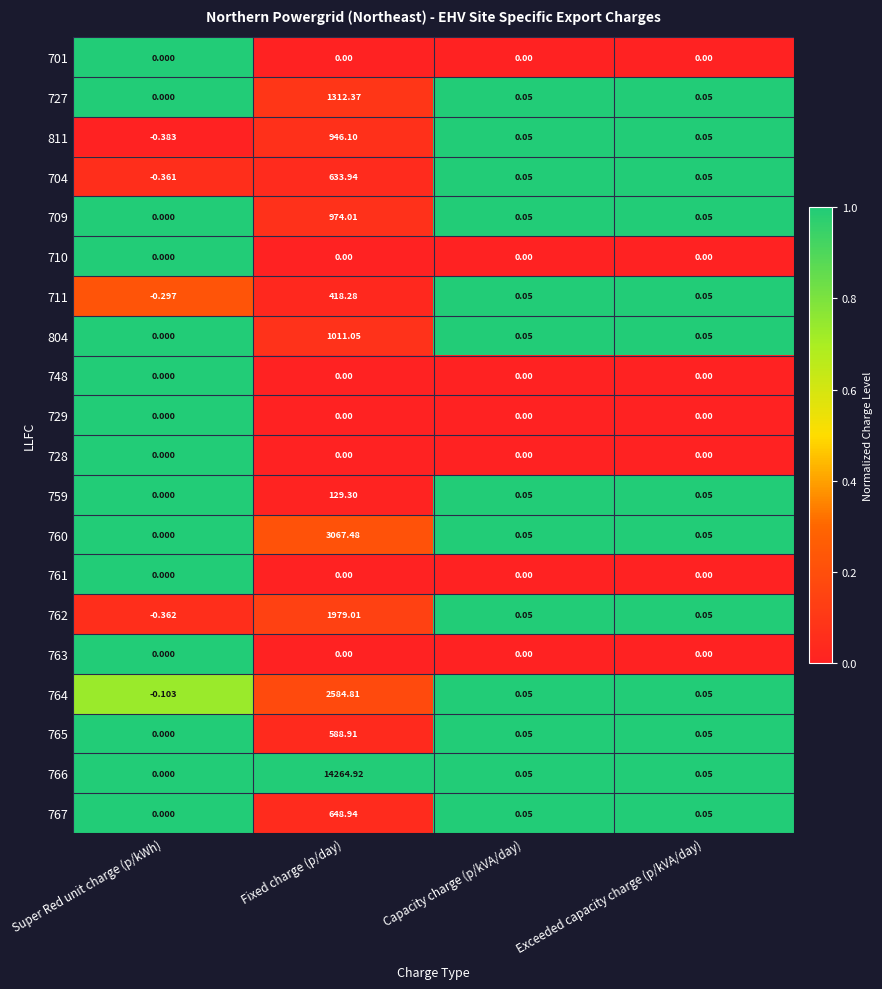

At which category is the sum across all series the highest?

Fixed charge (p/day)